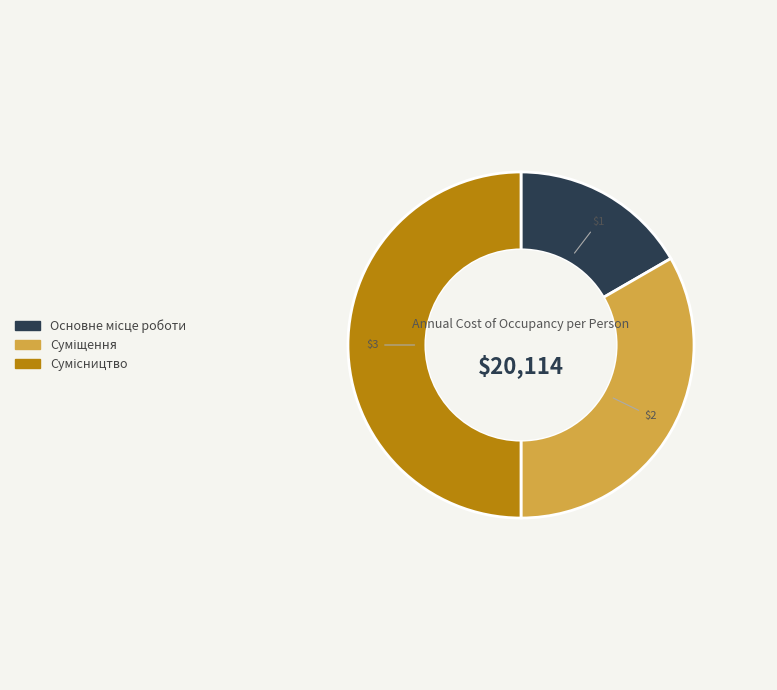

Which has a higher value, Сумісництво or Суміщення?

Сумісництво